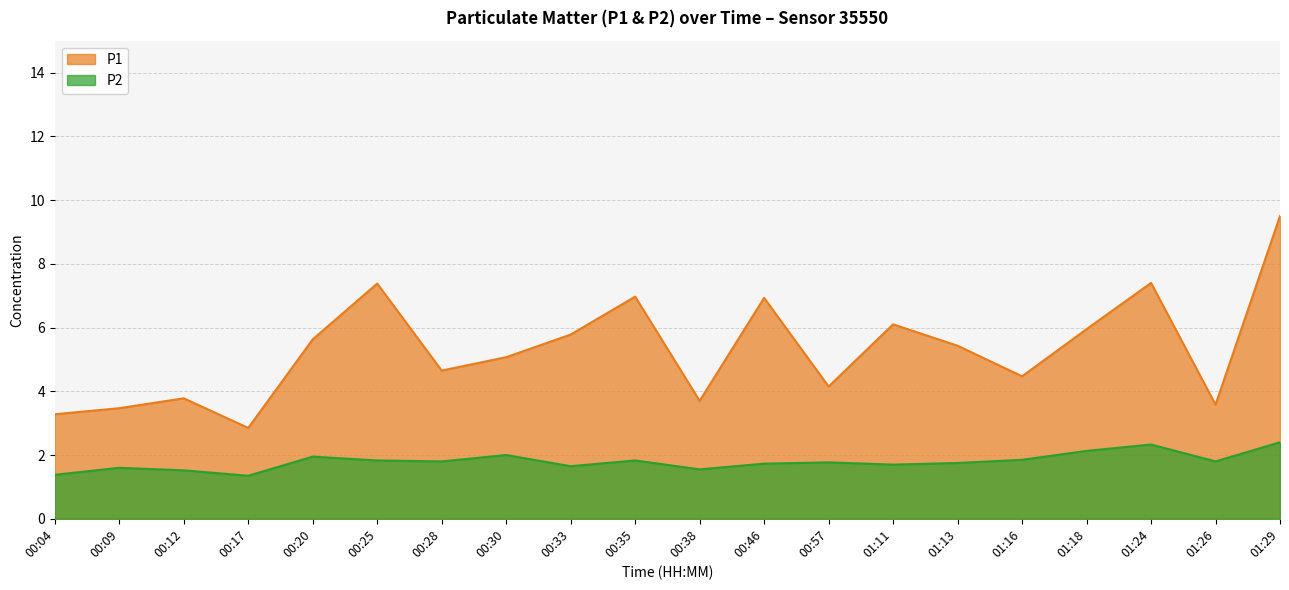

What is the value of the P2 point at the 19th from the left?

1.8